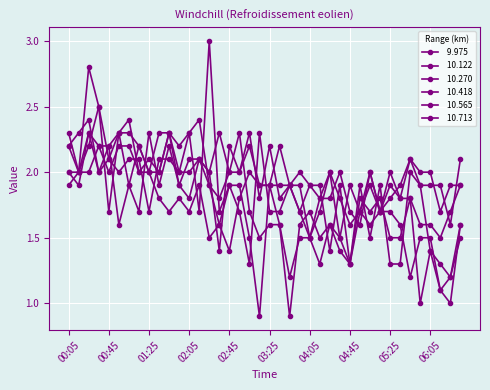

How many distinct data groups are displayed?

6